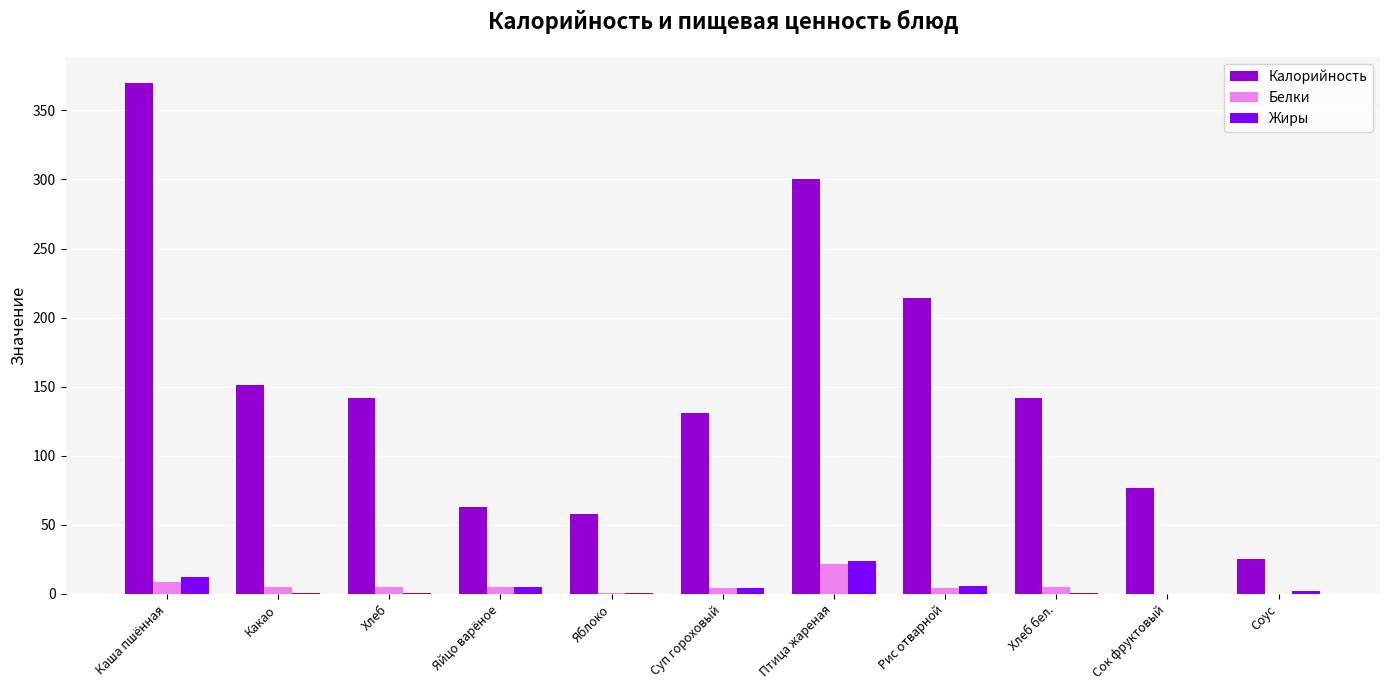

Between Яйцо варёное and Суп гороховый, which series saw the biggest shift?

Калорийность